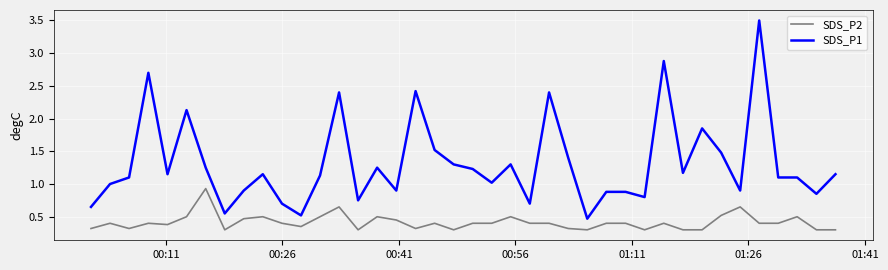

Which series has the widest spread of values?

SDS_P1